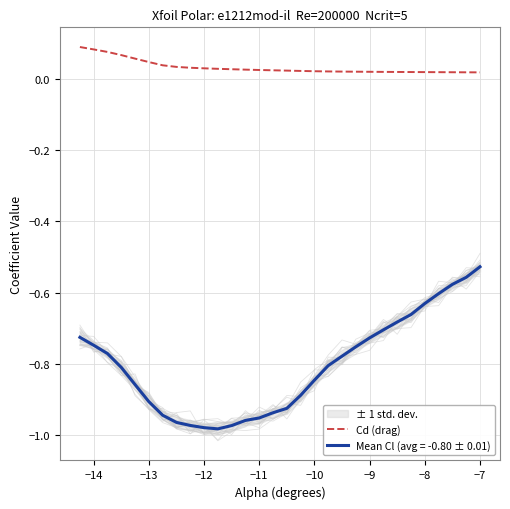

Is it true that Mean Cl (avg = -0.80 ± 0.01) equals -1.5 at −13?

False